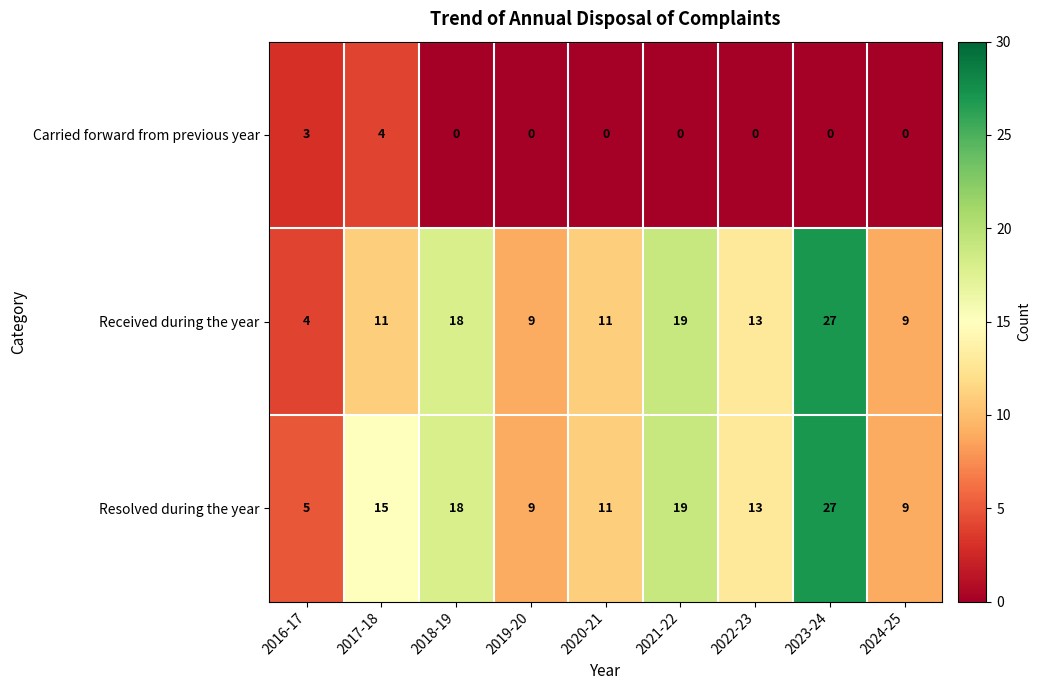

Which series has the widest spread of values?

Received during the year